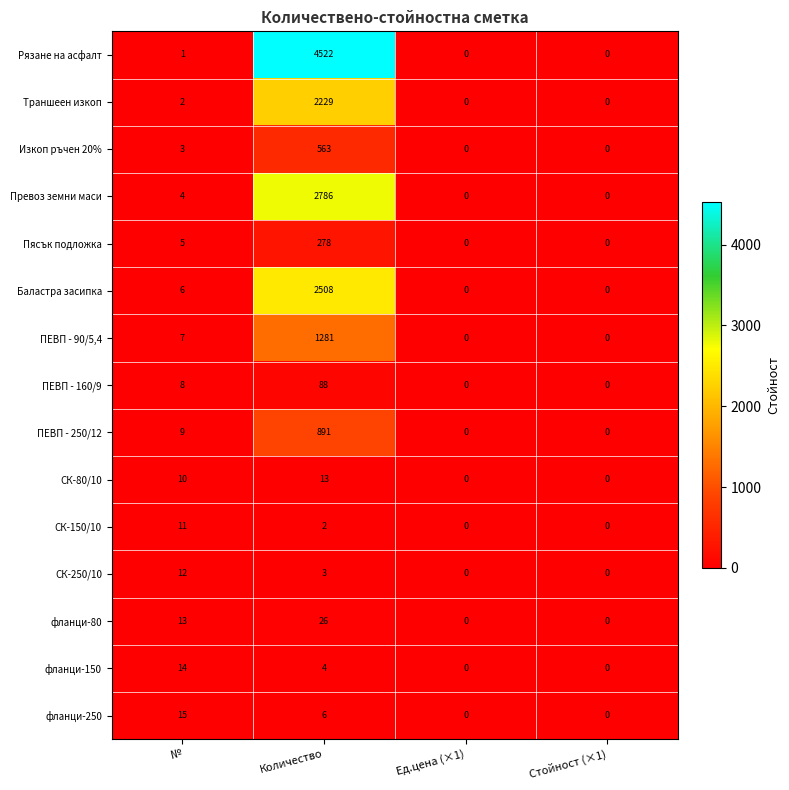

At how many categories does at least one series exceed 1293?

1